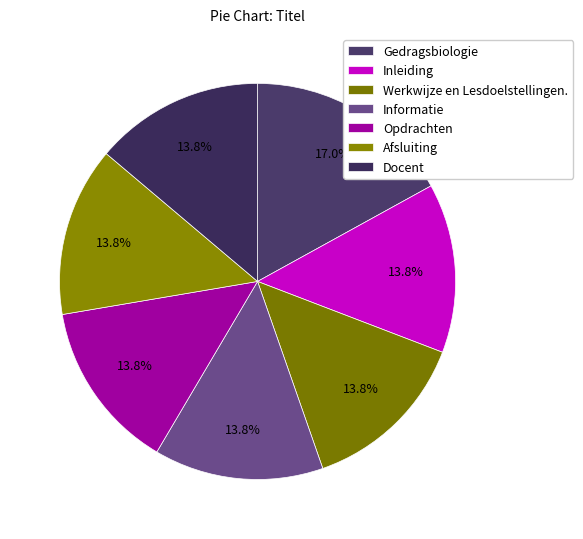

Approximately how many times larger is the value at Informatie compared to Opdrachten?

1.0